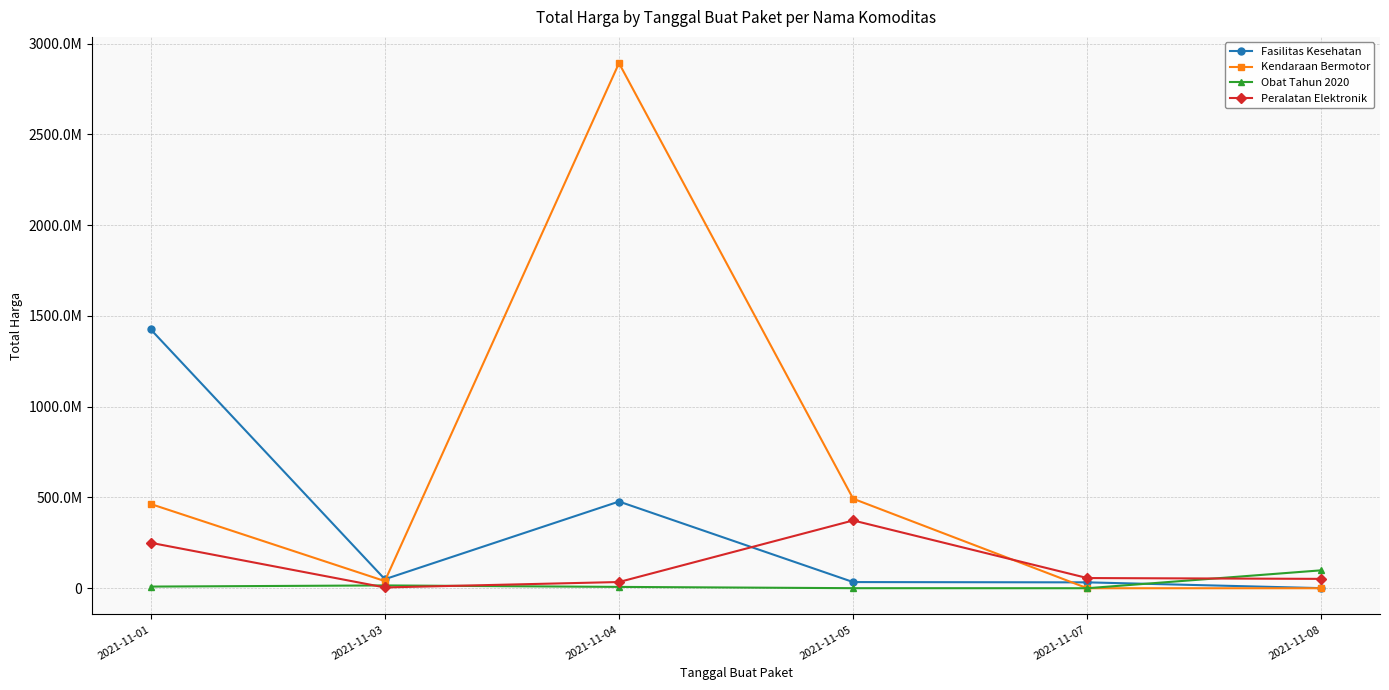

Does the chart have visible grid lines?

Yes